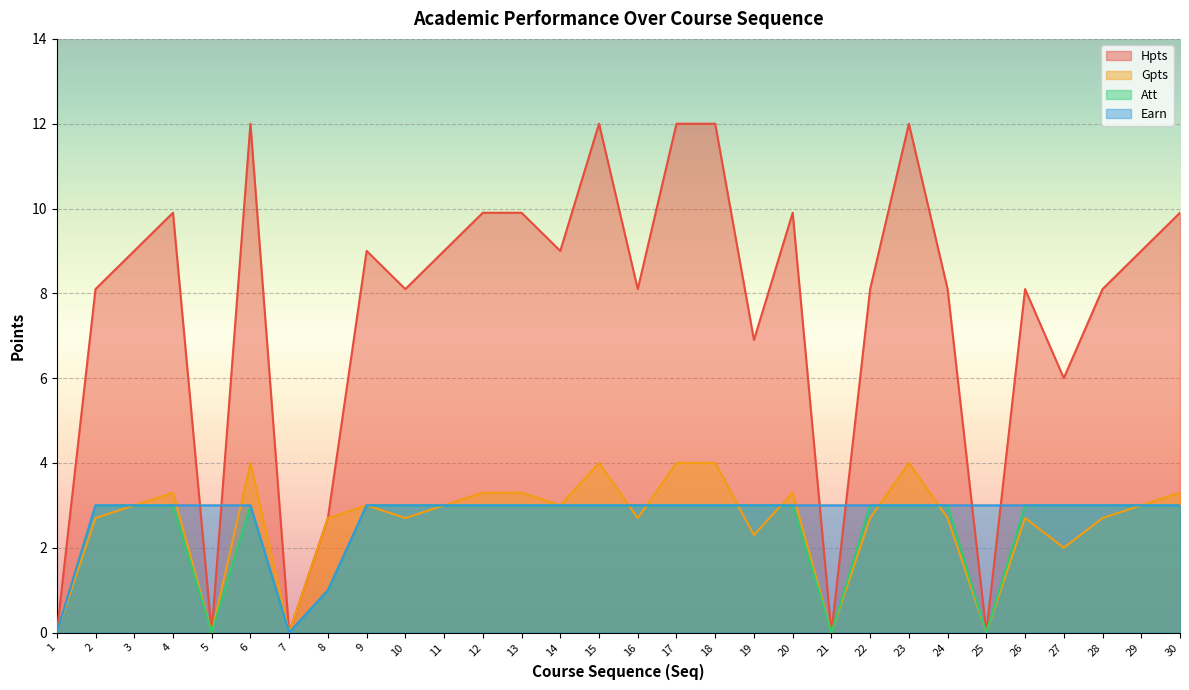

Is it true that Earn equals 3.0 at 13?

True